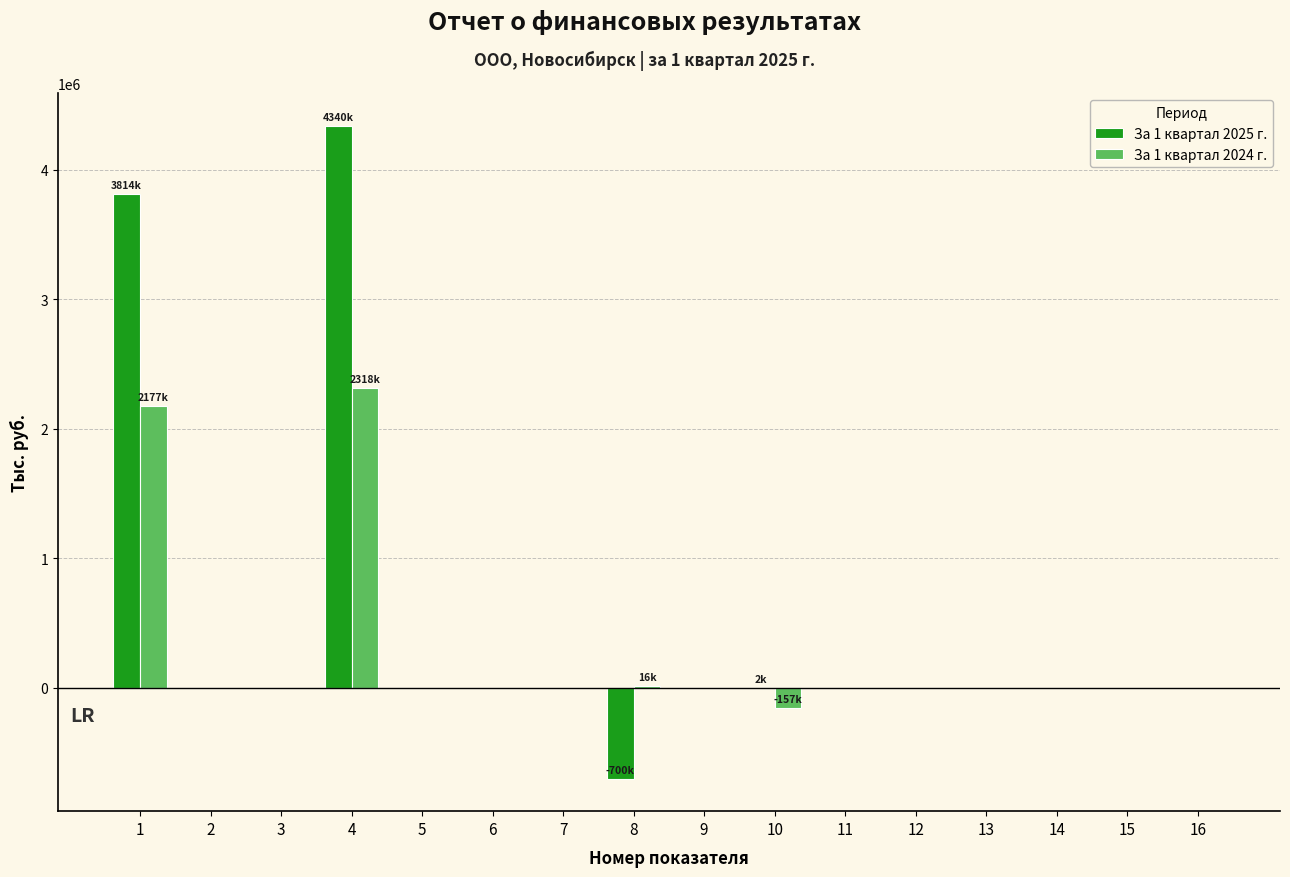

The value of За 1 квартал 2025 г. at 16 is 0.0. True or false?

True